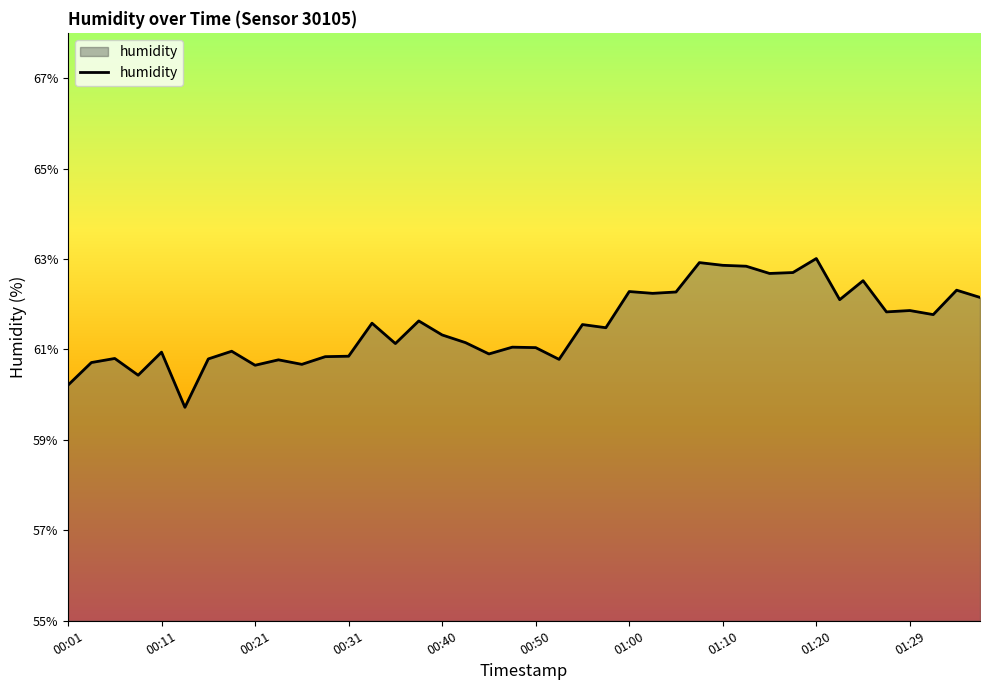

What is the minimum value shown in the chart?

59.7